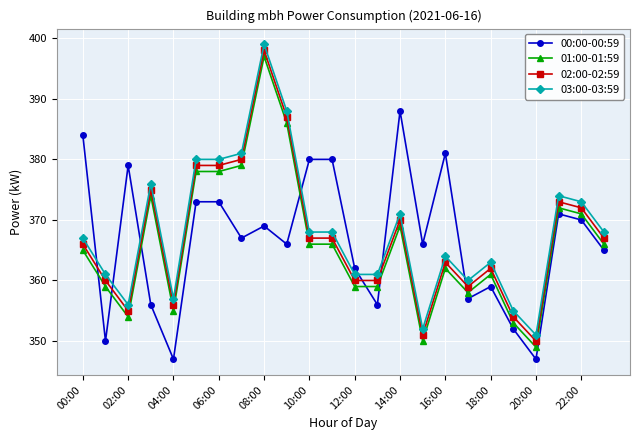

Which series has the largest total across all categories?

03:00-03:59